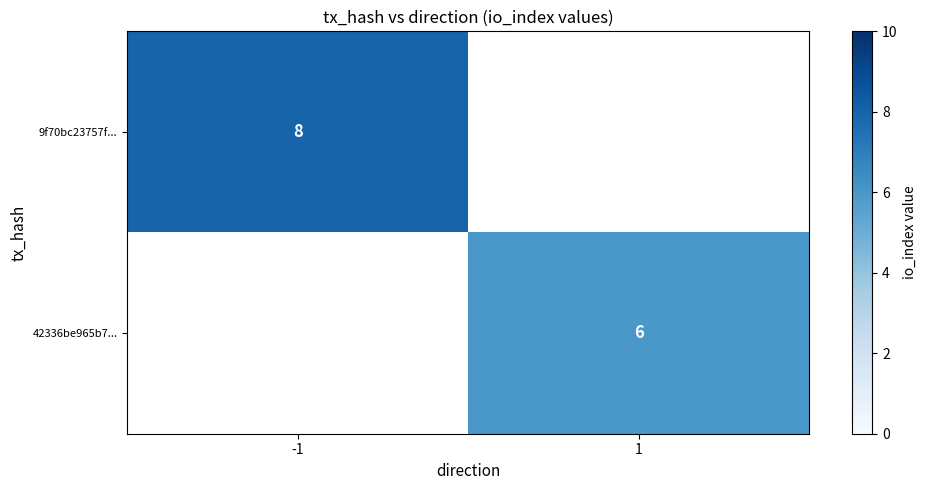

The 9f70bc23757f... series shows 8 at -1. True or false?

True